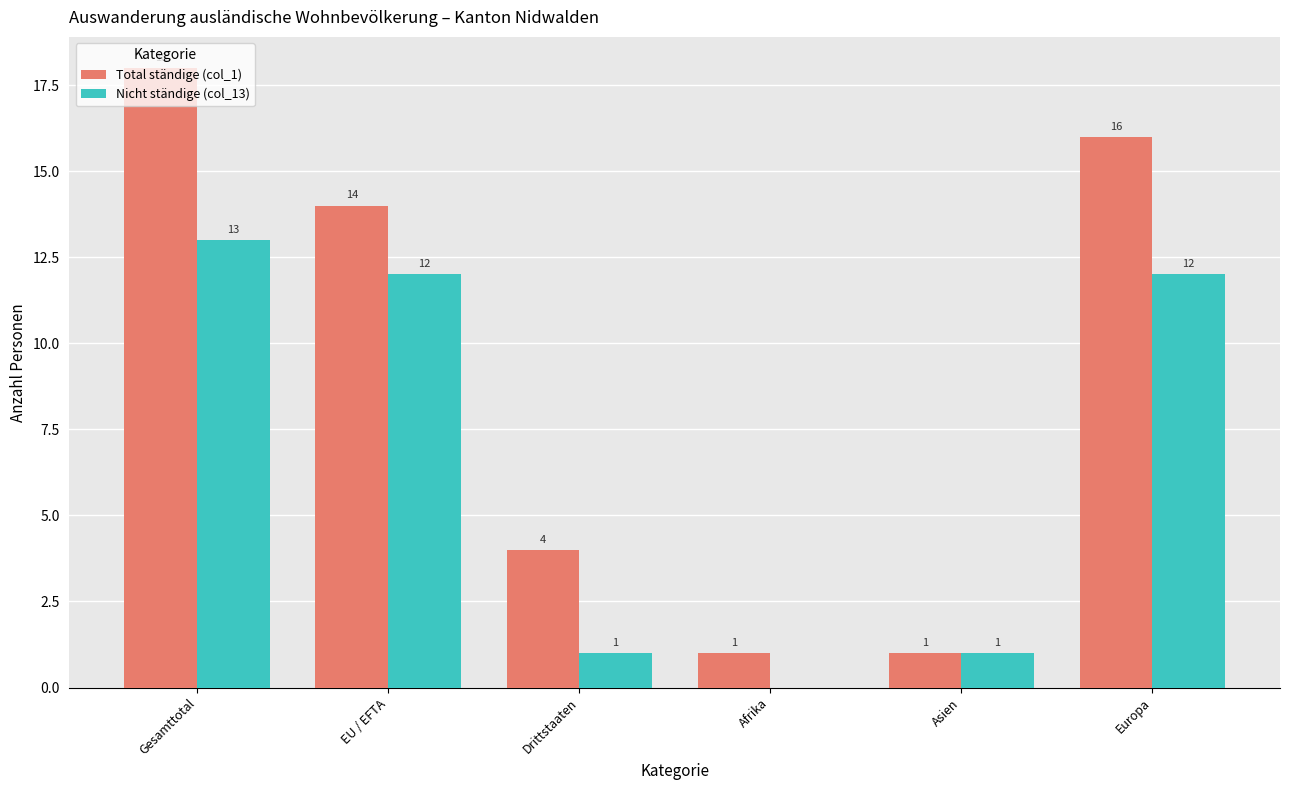

What is the total value across all series at Drittstaaten?

5